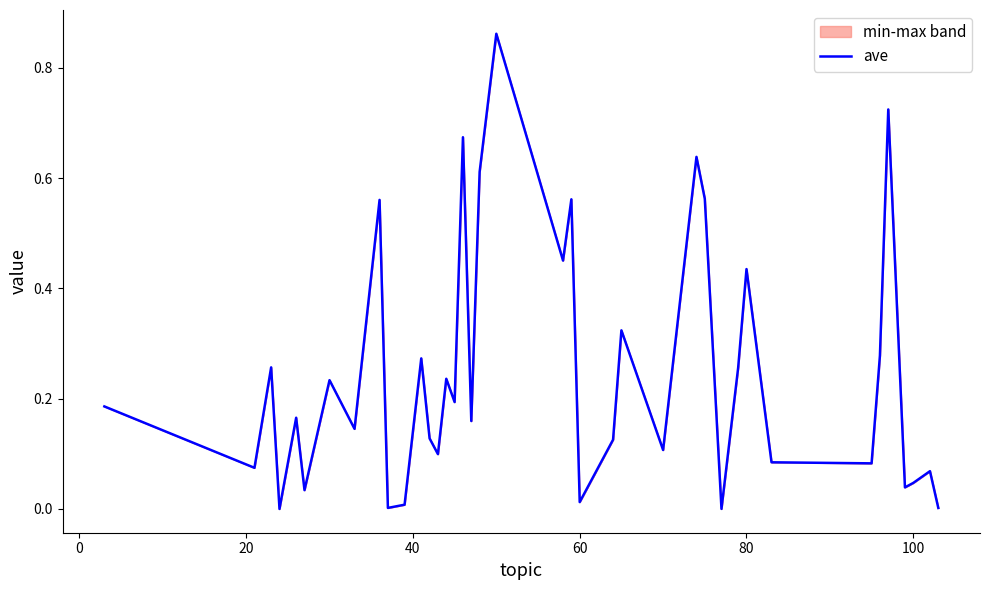

What is the sum of all values?

10.4